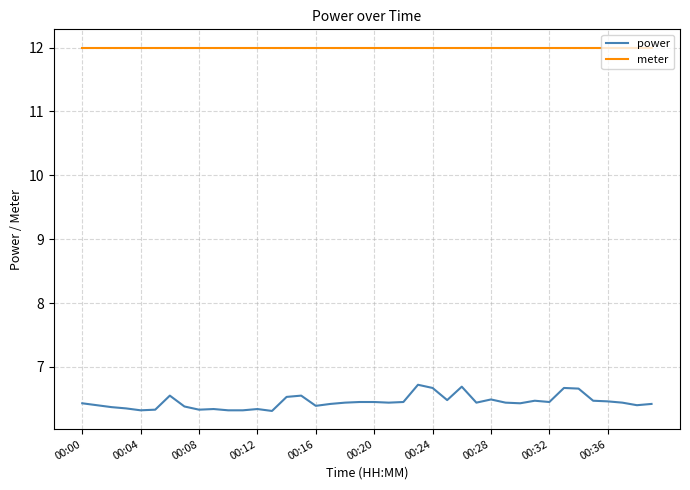

Which series has the largest total across all categories?

meter